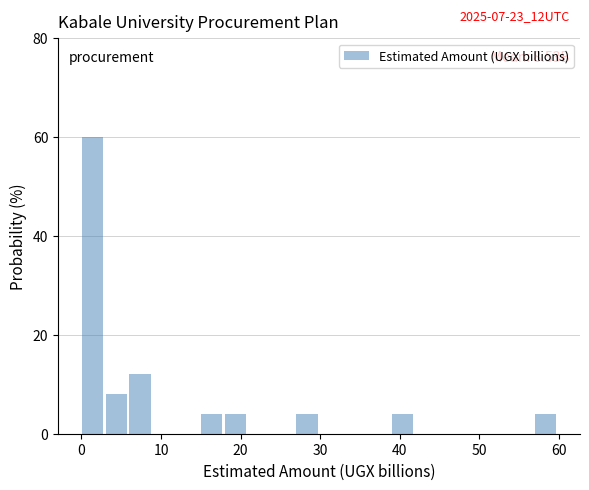

Around what value on the x-axis is the tallest bar? Give the approximate position of its centre, as read against the axis.

1